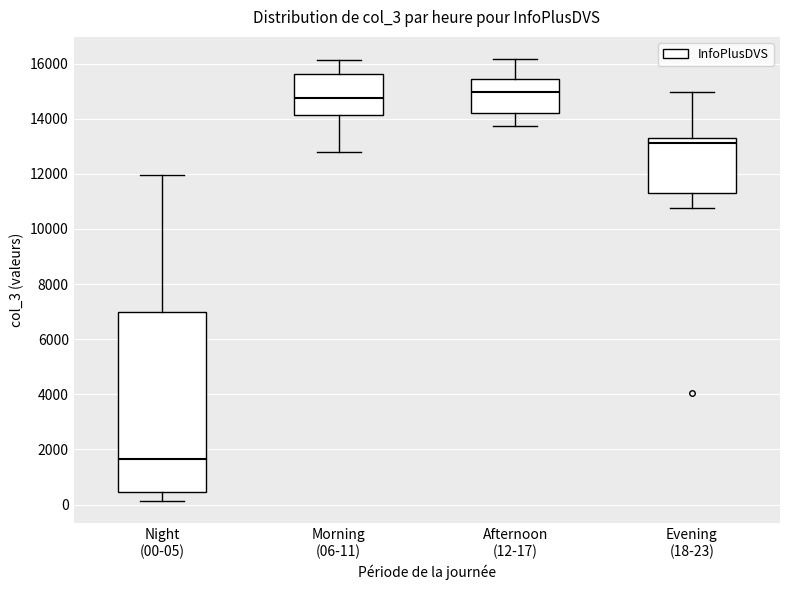

Reading left to right, transcribe this box plot: for each box, give where its median line is, the range the box spans, and where its two whiskers end, as read against the y-axis. The values are not printed on the chart, so give them approximately, as read against the axis.

Night (00-05): median 1600, box 400 to 7000, whiskers 200 to 12000
Morning (06-11): median 14800, box 14200 to 15600, whiskers 12800 to 16200
Afternoon (12-17): median 15000, box 14200 to 15400, whiskers 13800 to 16200
Evening (18-23): median 13200 (just below the box's upper edge), box 11400 to 13200, whiskers 10800 to 15000